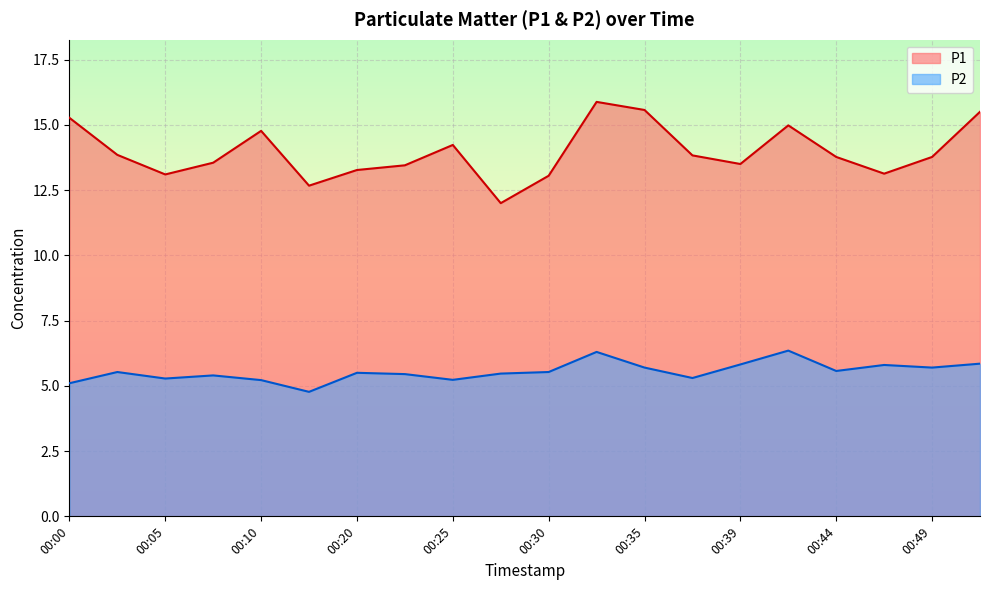

Which category has the highest value in the P2 series?

00:42